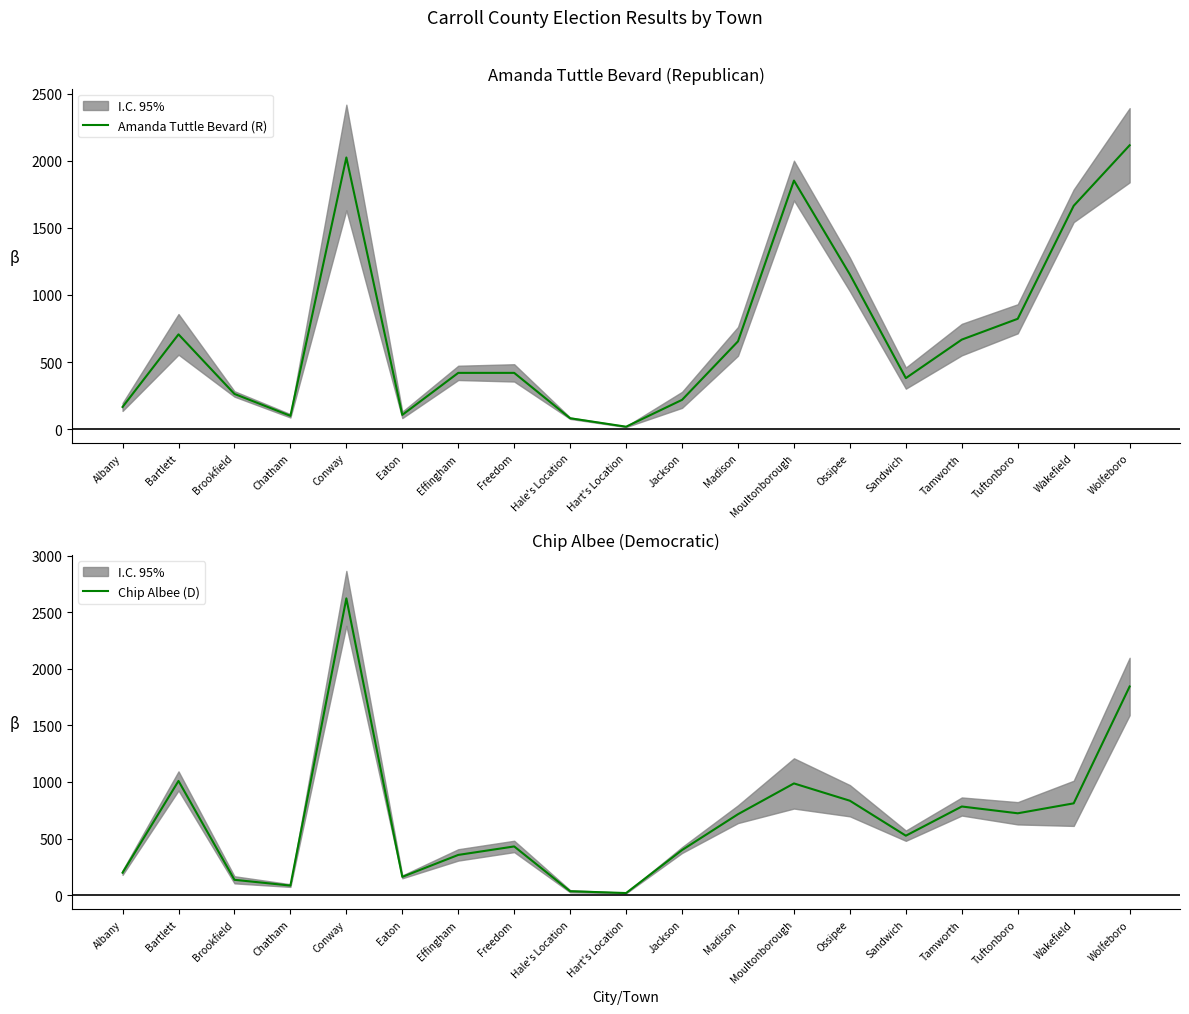

What is the label of the 18th point from the right?

Bartlett